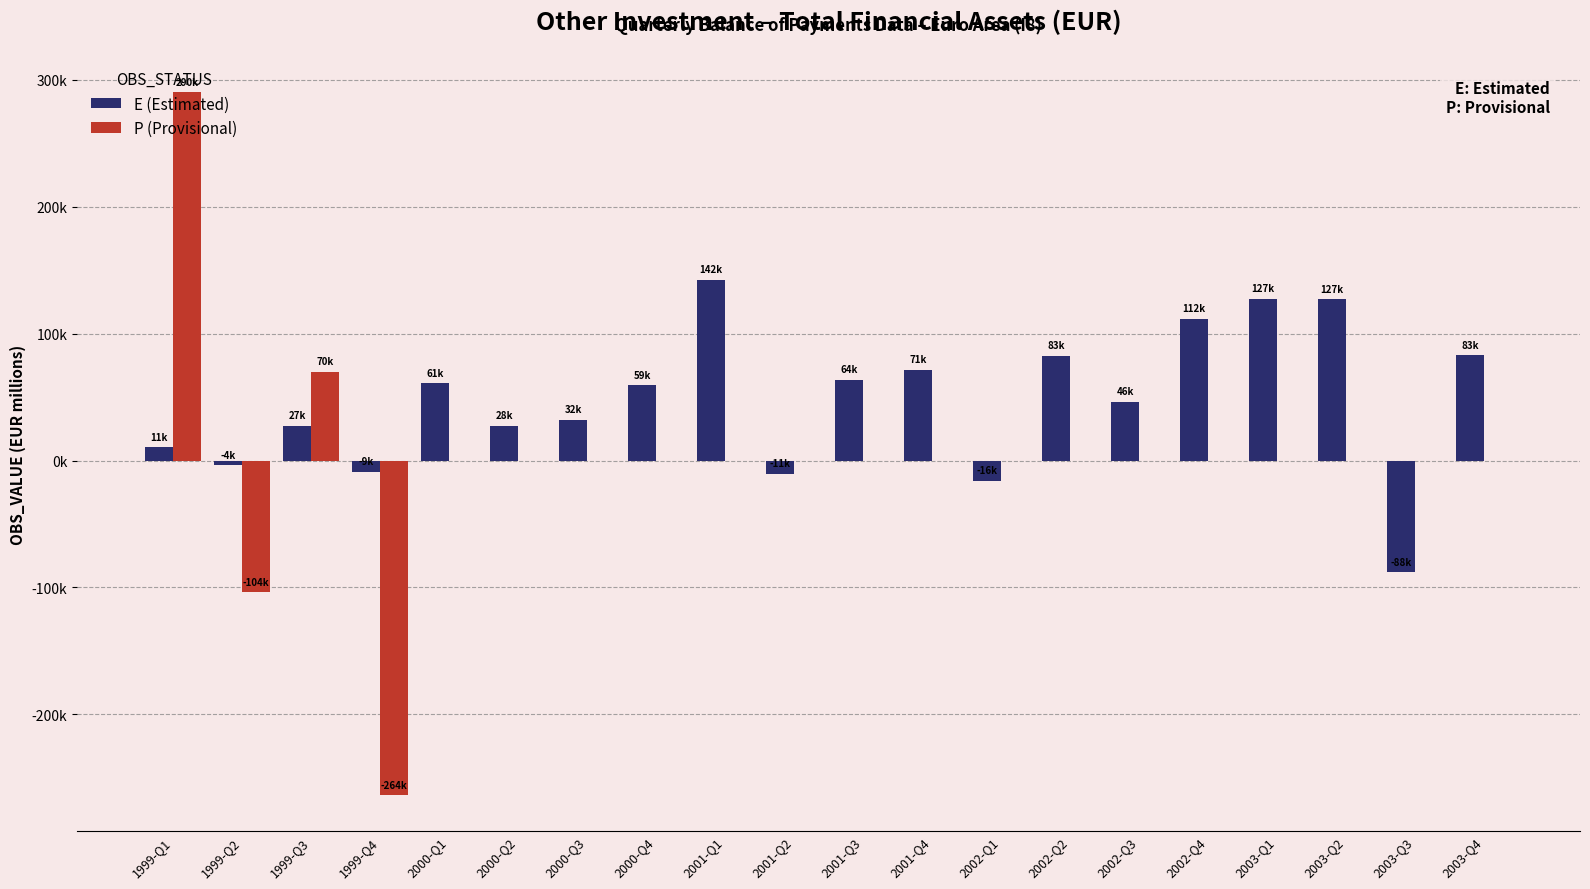

What position from the left is 2001-Q4?

12